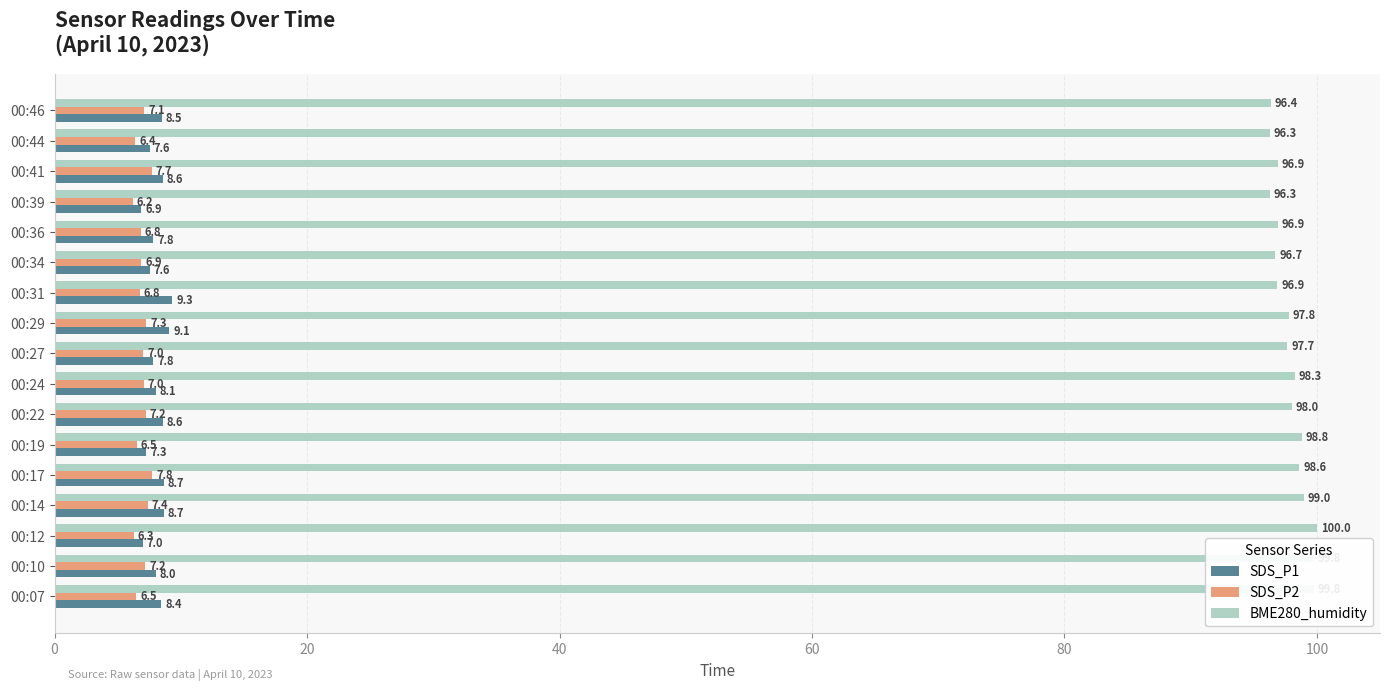

What is the sum of the SDS_P1 values at 00:41 and 00:36?

16.4